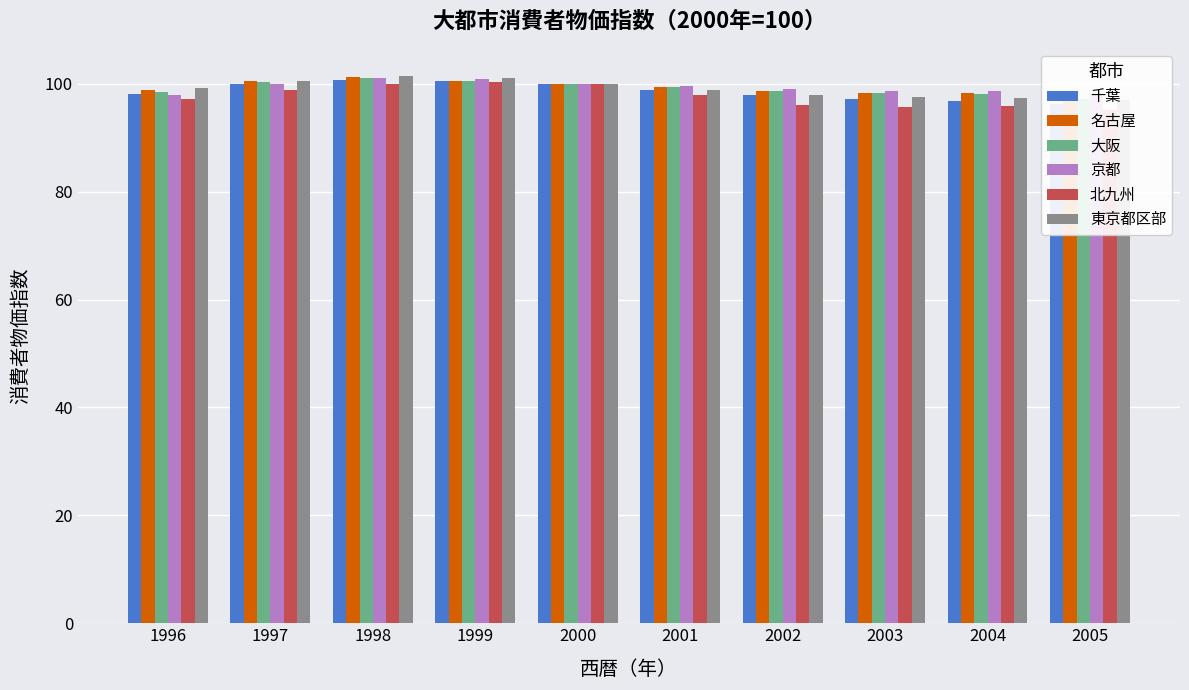

How many data points in 北九州 are above 98?

4